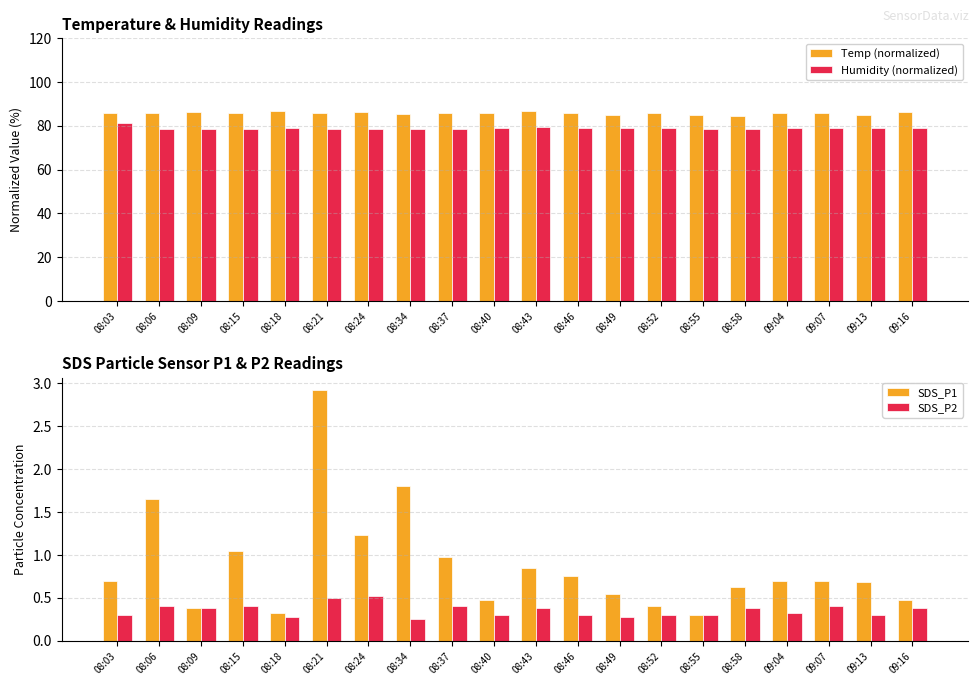

What position from the left is 08:37?

9